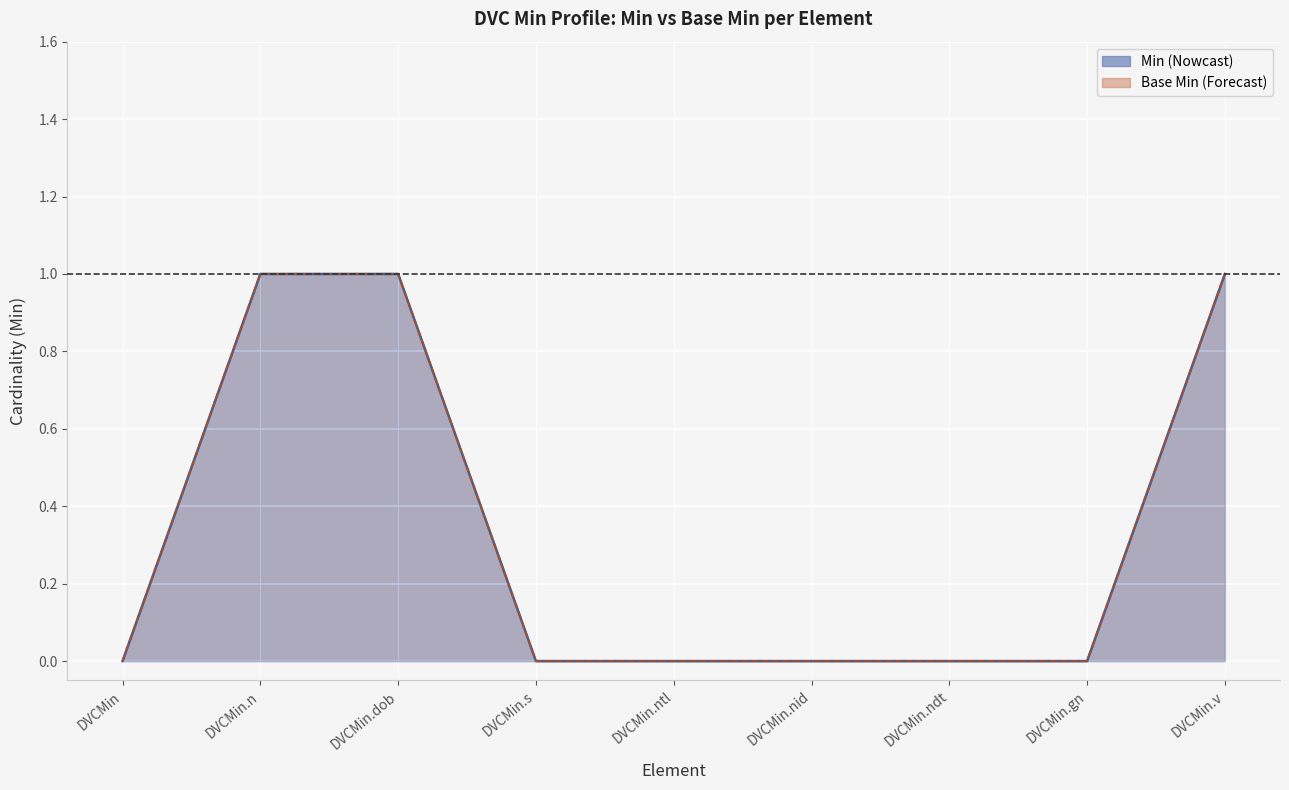

How many lines are shown in the chart?

2